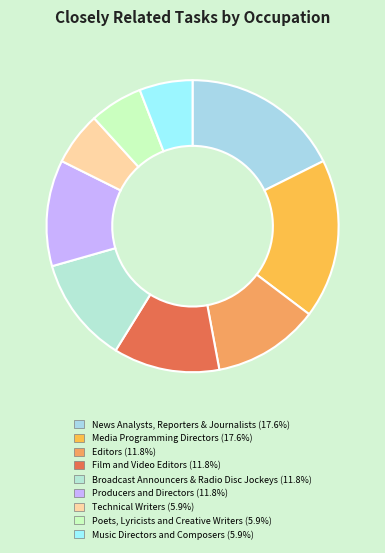

How many slices are in this pie chart?

9